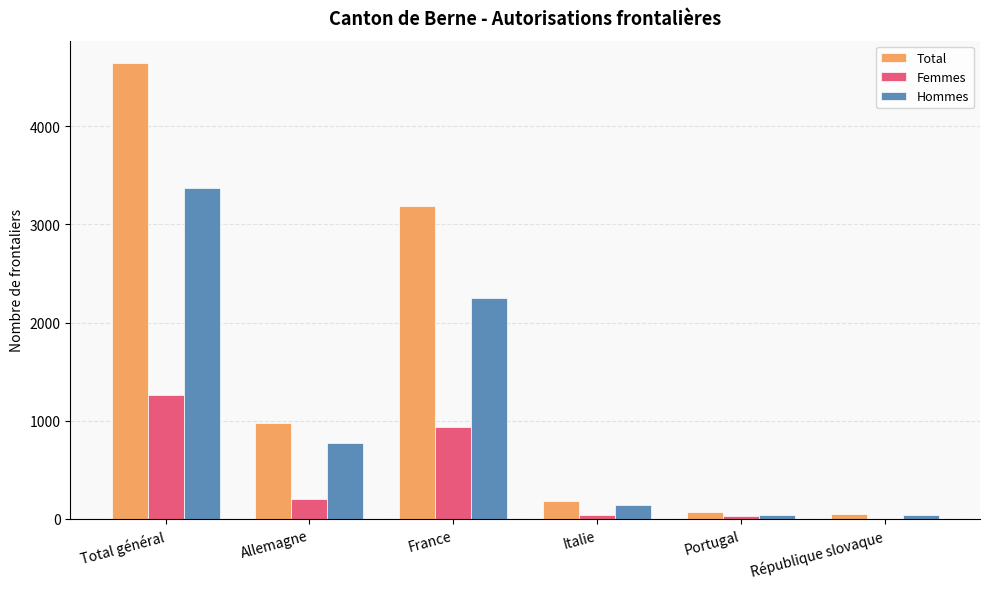

The value of Total at France is 3186. True or false?

True